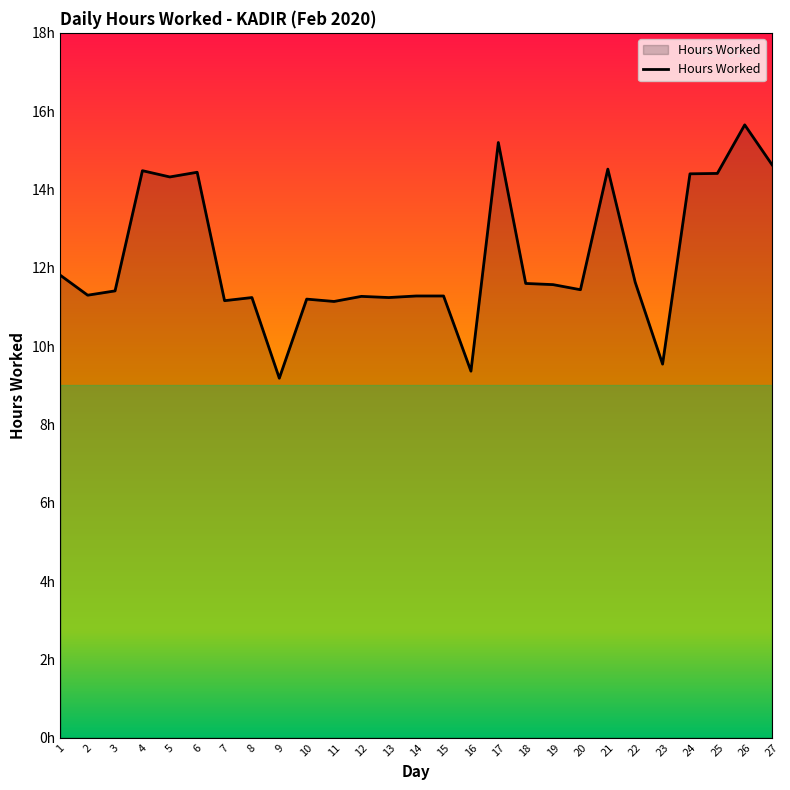

Rank the categories by value from highest to lowest.

26, 17, 27, 21, 4, 6, 25, 24, 5, 1, 22, 18, 19, 20, 3, 2, 14, 15, 12, 8, 13, 10, 7, 11, 23, 16, 9